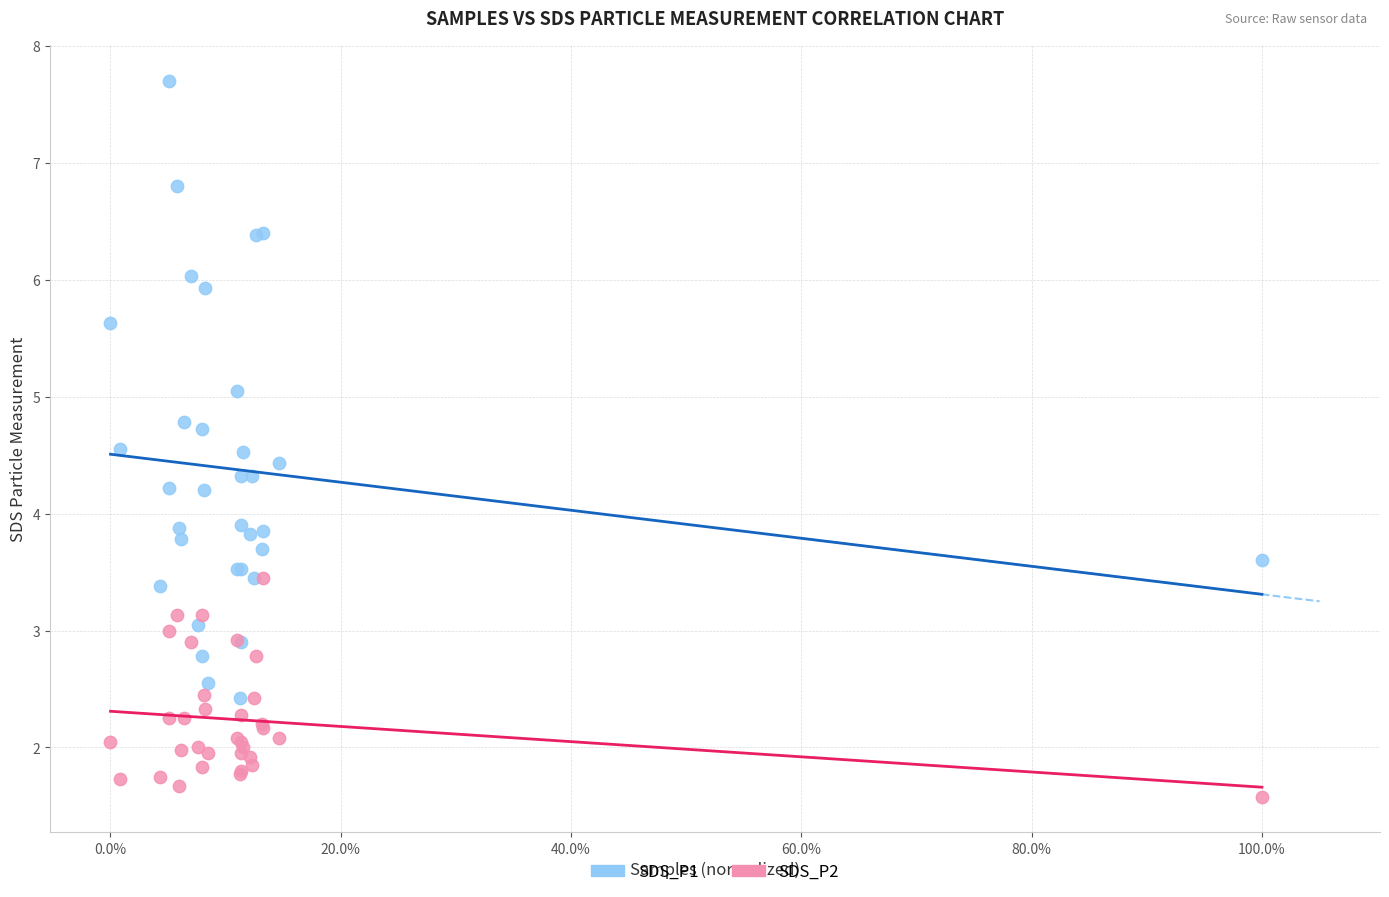

What are all the series names shown in the legend?

SDS_P1, SDS_P2